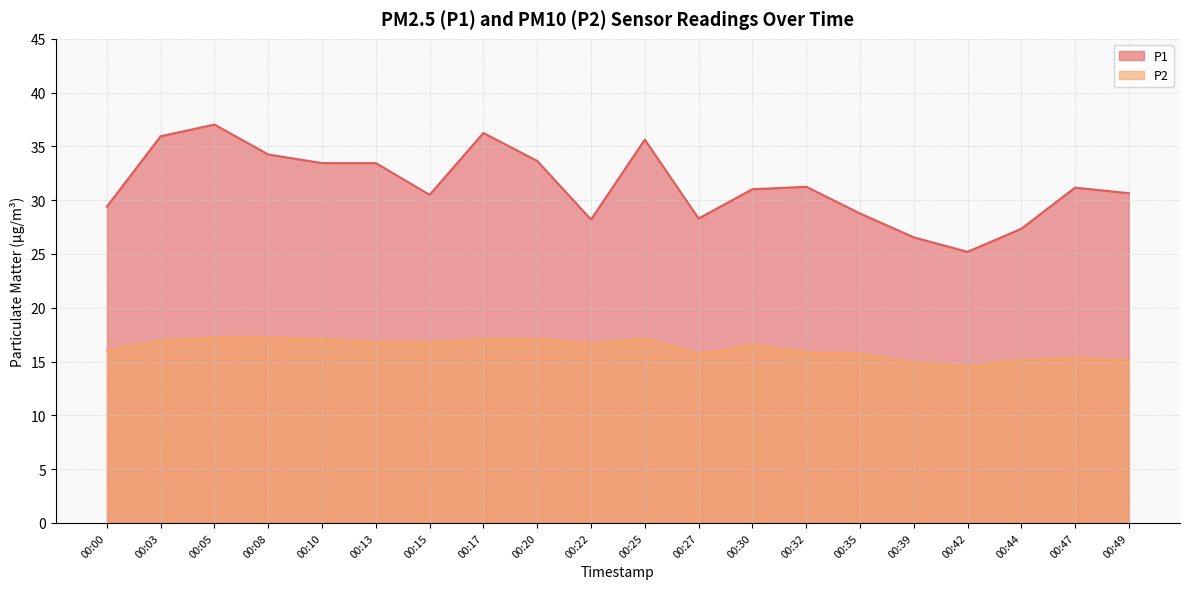

The value of P2 at 00:47 is 15.3. True or false?

True